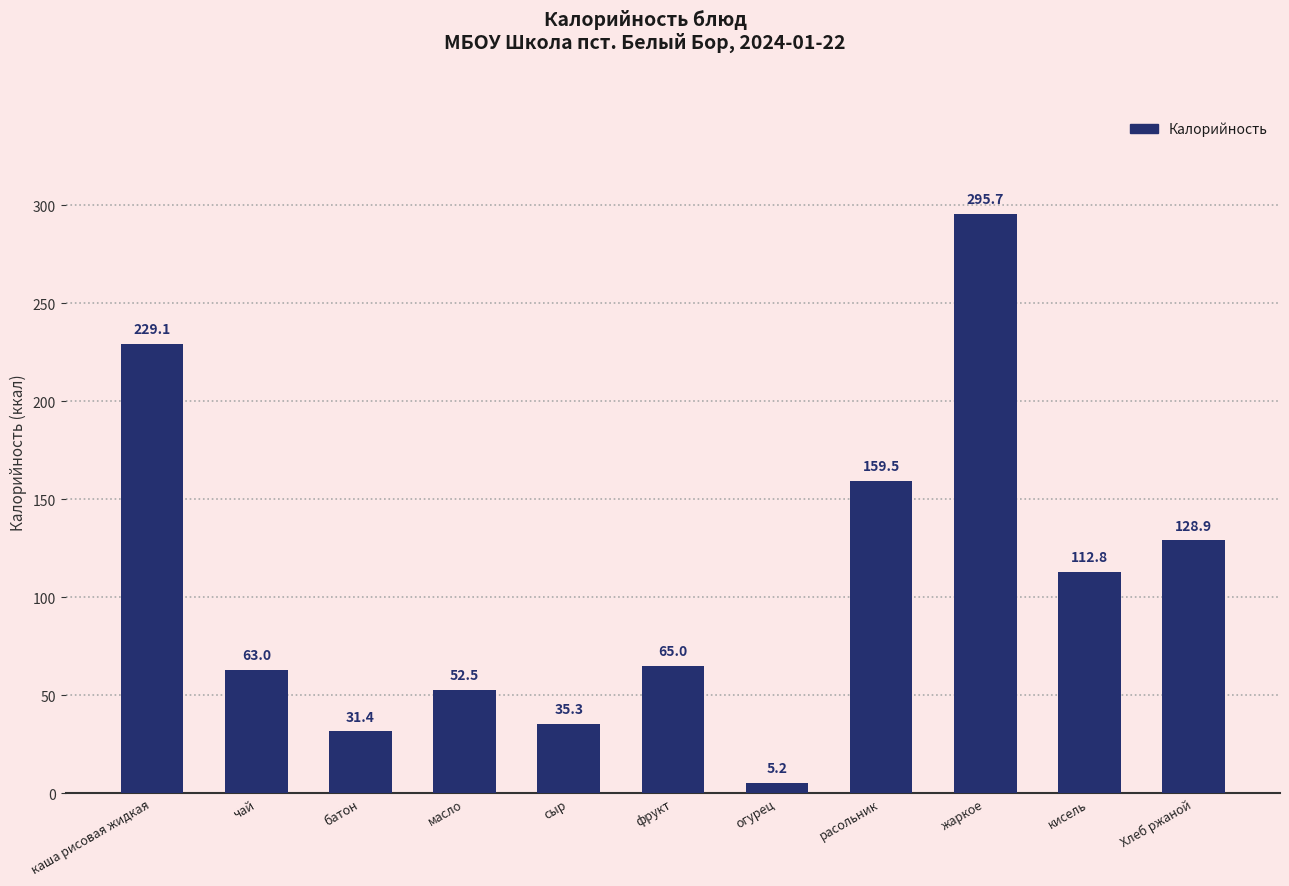

Reading right to left, what are all the values shown in this chart?

Хлеб ржаной=128.9	кисель=112.8	жаркое=295.7	расольник=159.5	огурец=5.2	фрукт=65.0	сыр=35.3	масло=52.5	батон=31.4	чай=63.0	каша рисовая жидкая=229.1